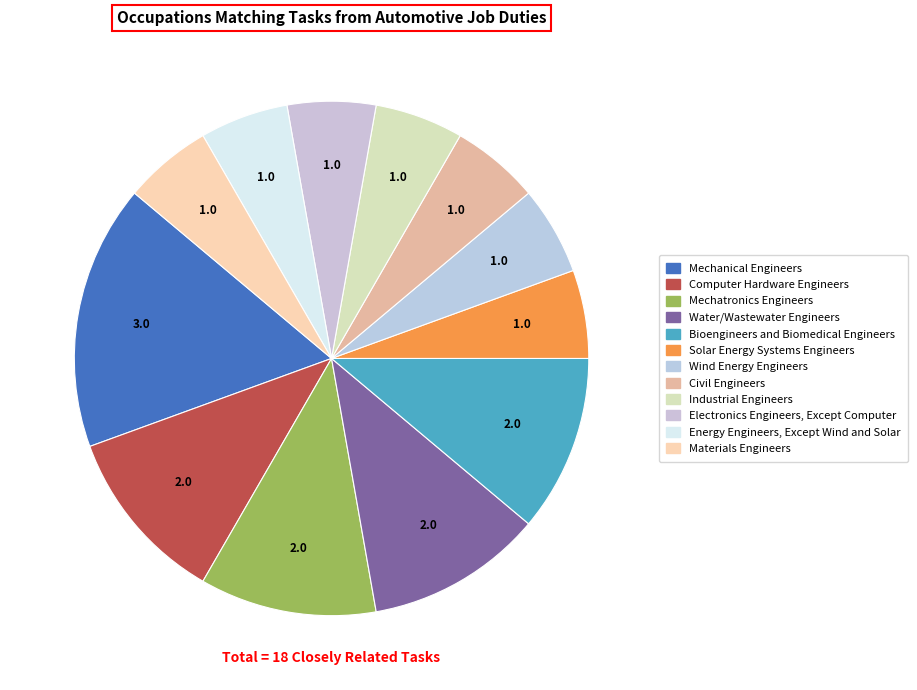

To the nearest percent, what portion does Energy Engineers, Except Wind and Solar represent?

6%